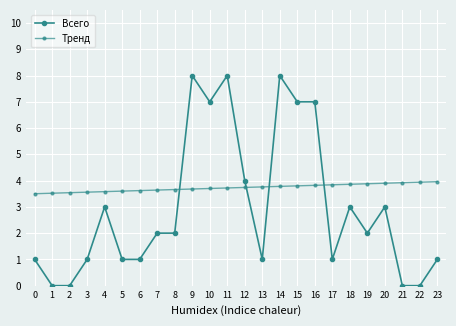

How many lines are shown in the chart?

2